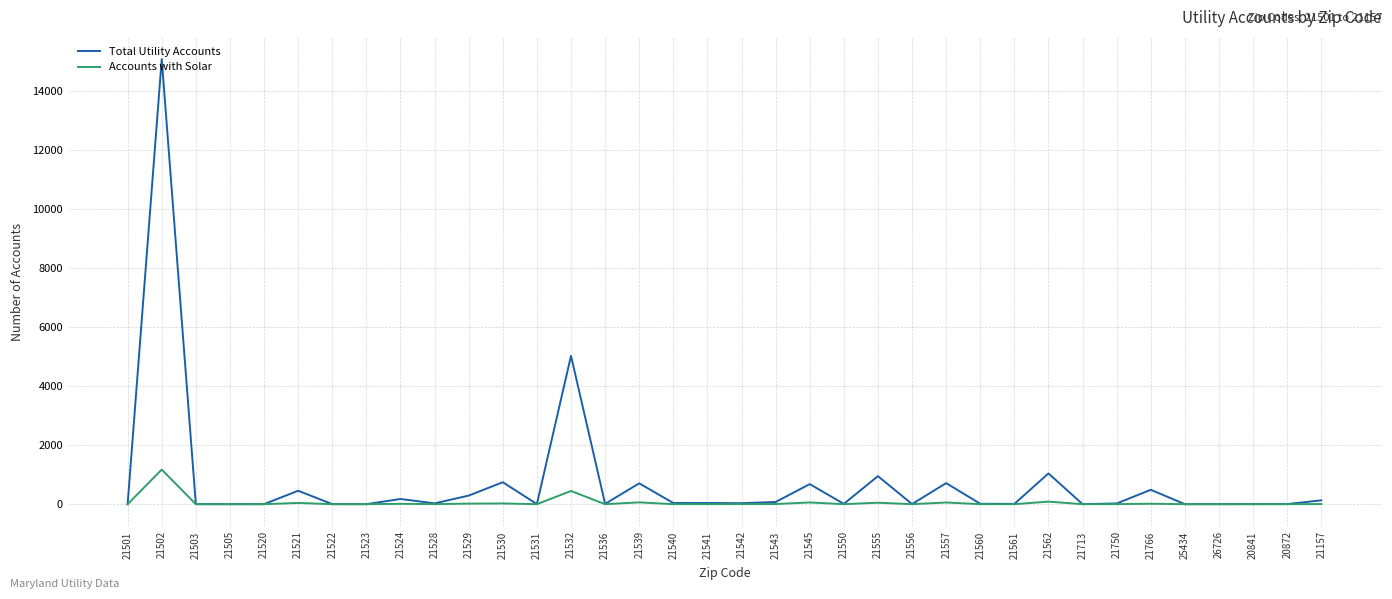

How many lines are shown in the chart?

2